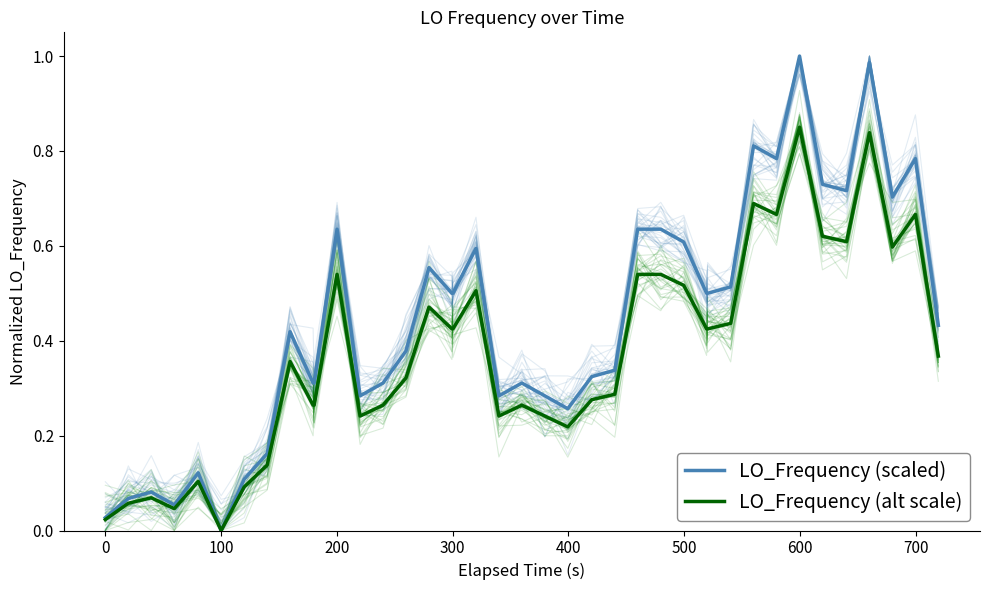

What is the difference between the maximum and minimum values in the LO_Frequency (scaled) series?

1.0